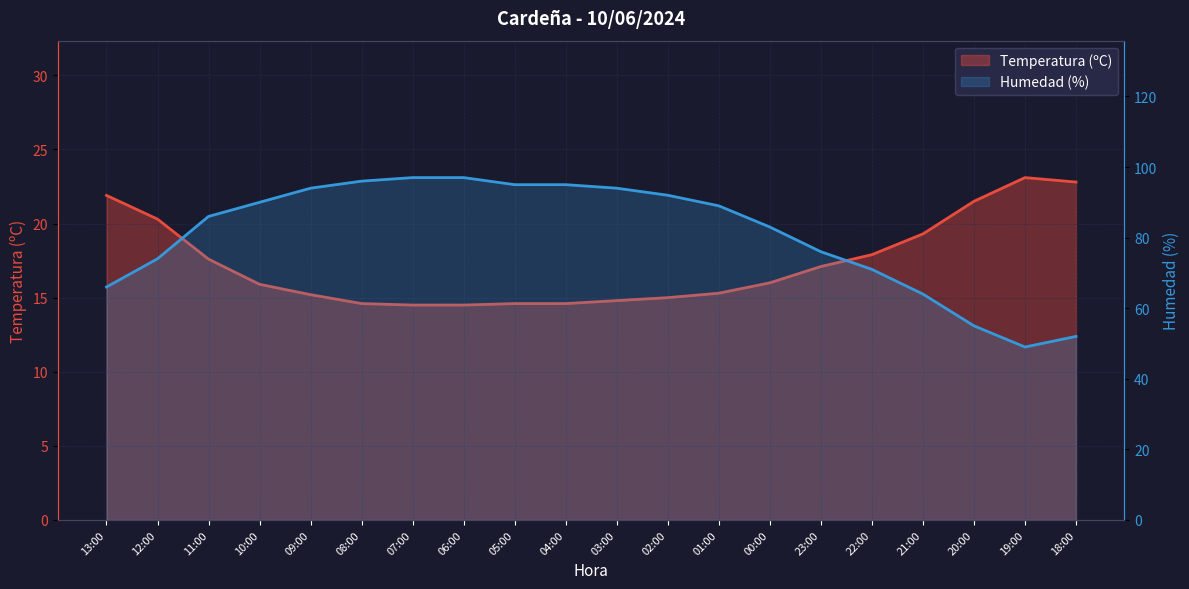

List the series in order of their overall mean, lowest first.

Temperatura (ºC), Humedad (%)